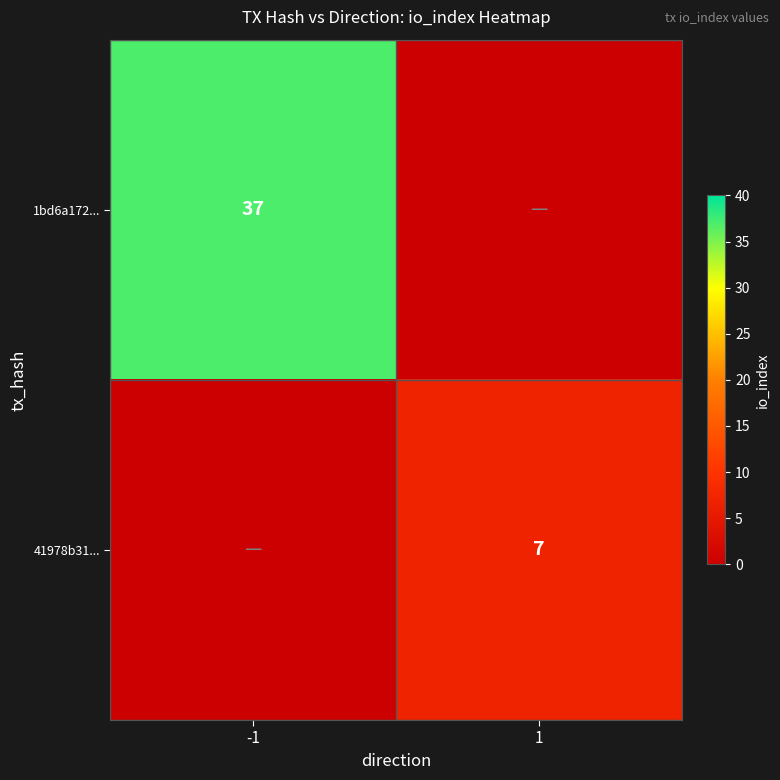

True or false: 41978b31... has a value of 12 at 1.

False